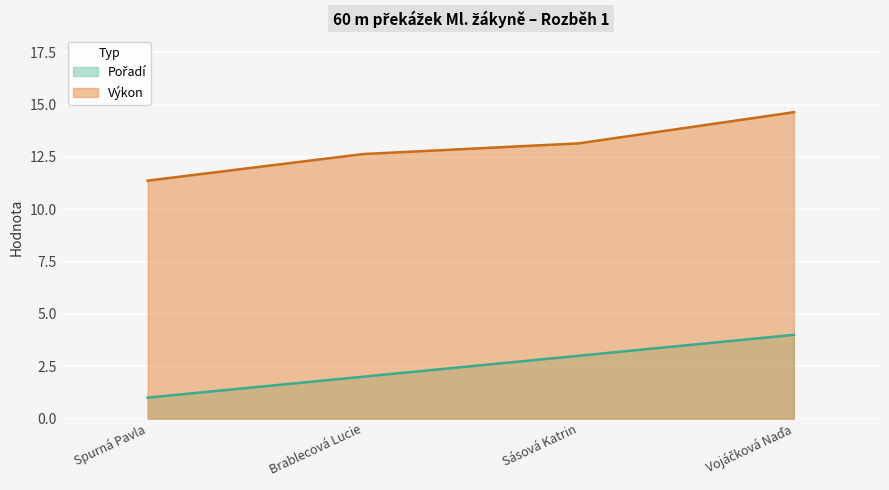

The Výkon (line) series shows 21.5 at Brablecová Lucie. True or false?

False